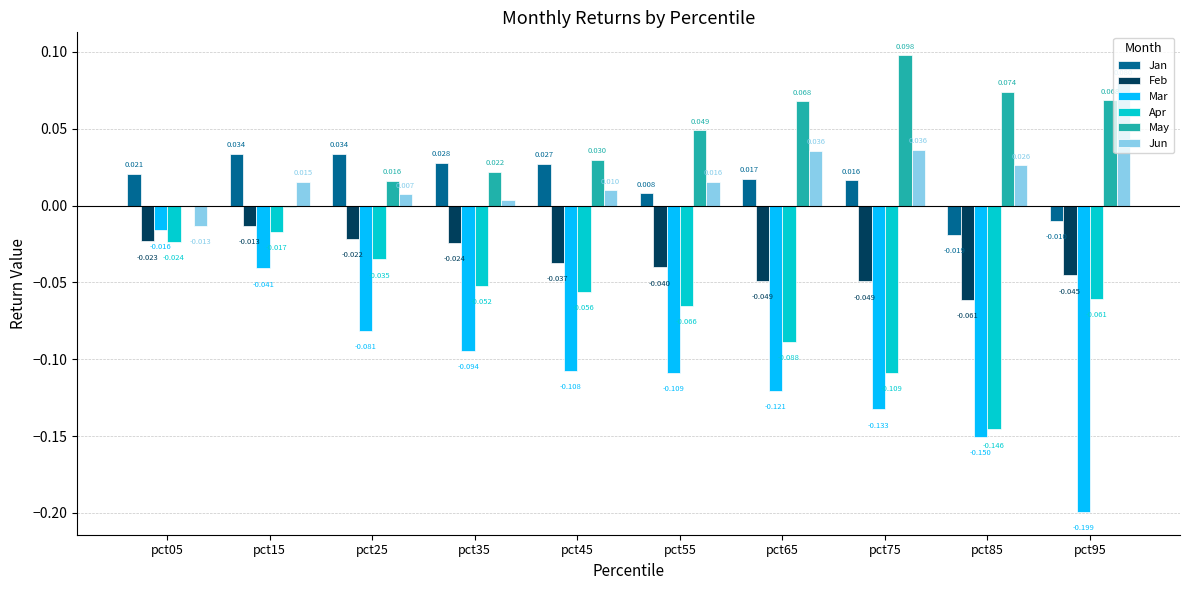

At how many categories does at least one series exceed 0?

10